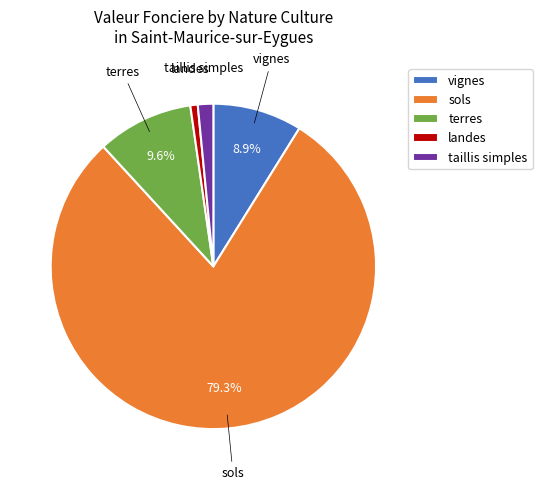

Do taillis simples and landes together represent more than half of the pie?

No